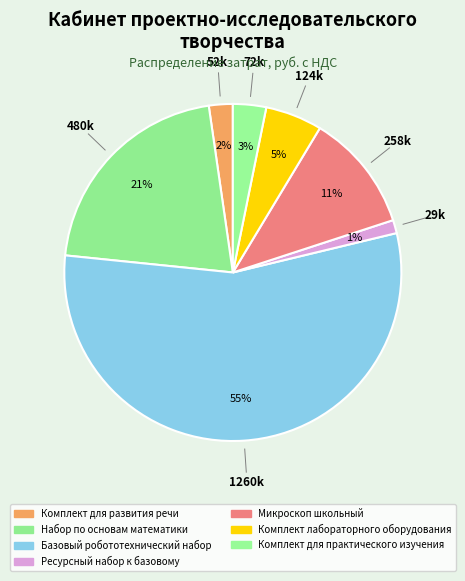

How many segments does this pie chart have?

7